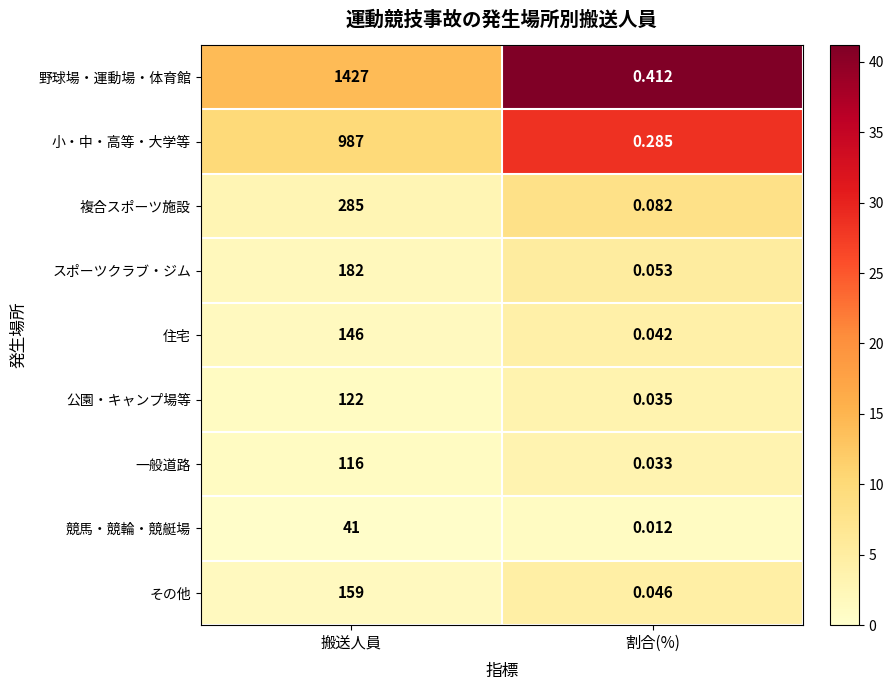

Between 搬送人員 and 割合(%), which series saw the biggest shift?

野球場・運動場・体育館